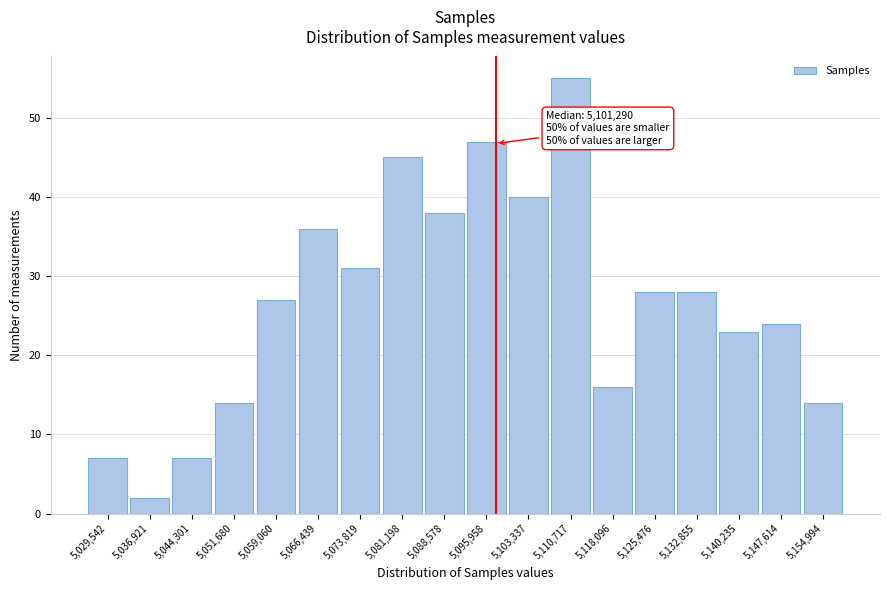

Reading left to right, list all the values displayed in this chart.

7	2	7	14	27	36	31	45	38	47	40	55	16	28	28	23	24	14